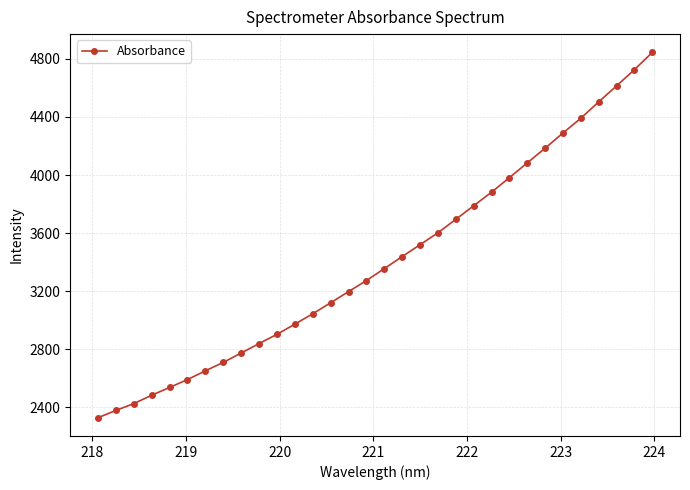

What is the greatest value displayed?

4845.4